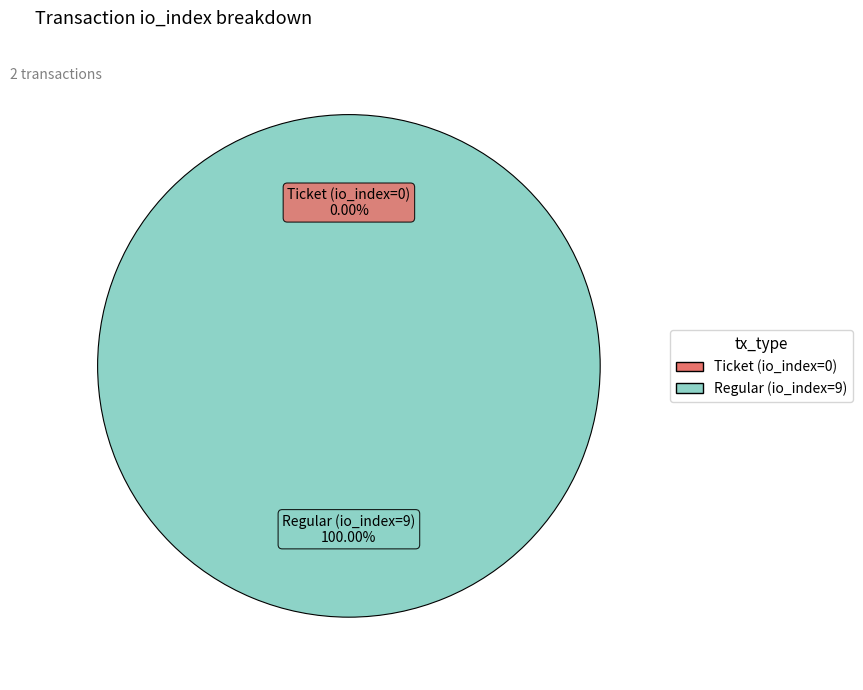

What is the largest slice in the pie chart?

Regular (io_index=9)